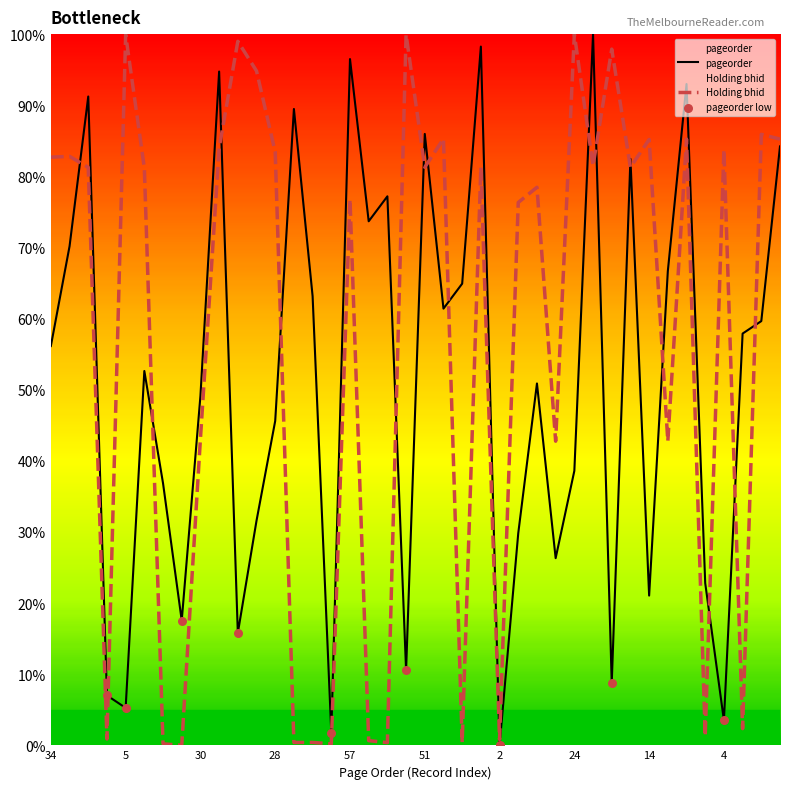

What is the total value across all series at 11?

114.8